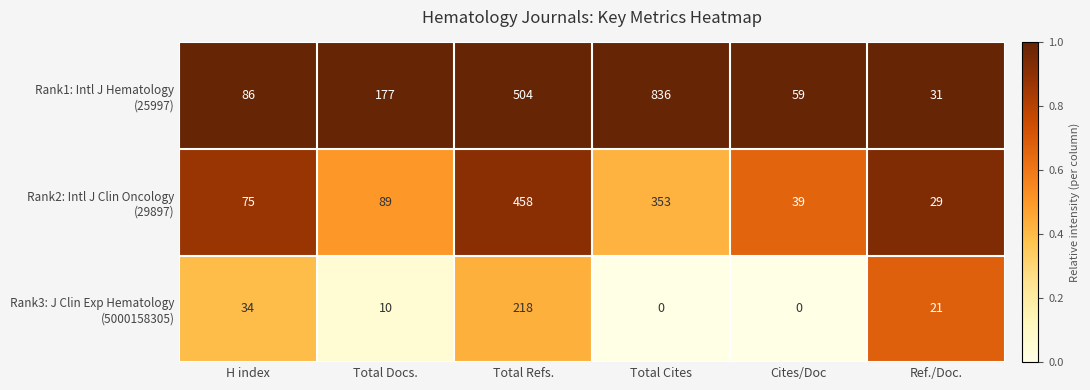

What is the difference between the highest and lowest values at Total Refs.?

286